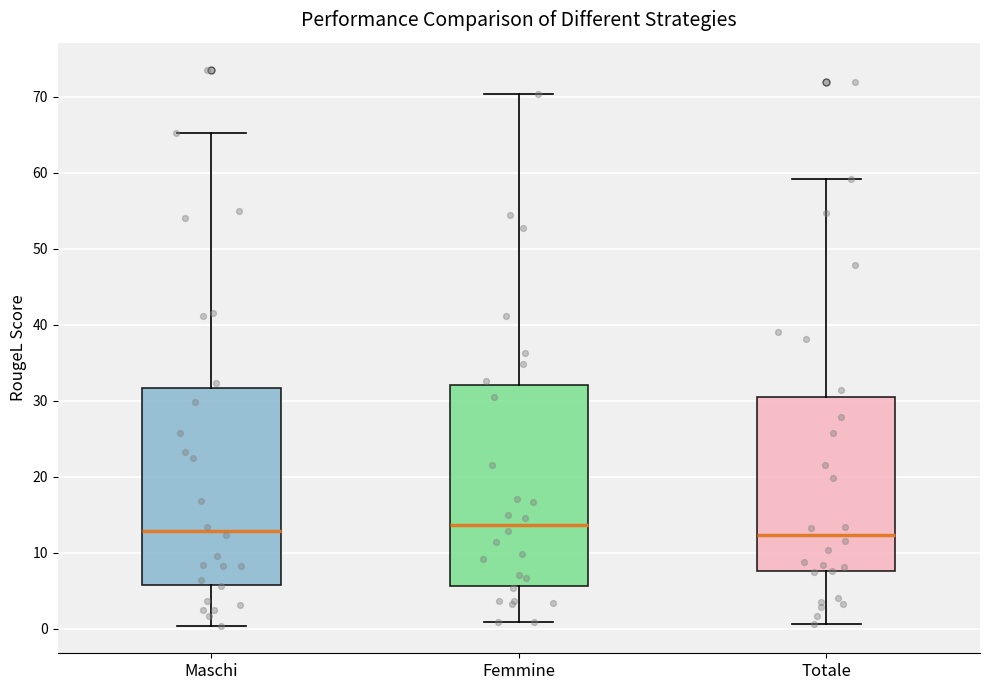

Reading left to right, transcribe this box plot: for each box, give where its median line is, the range the box spans, and where its two whiskers end, as read against the y-axis. The values are not printed on the chart, so give them approximately, as read against the axis.

Maschi: median 13, box 6 to 32, whiskers 0 to 65
Femmine: median 14, box 6 to 32, whiskers 1 to 70
Totale: median 12, box 8 to 31, whiskers 1 to 59